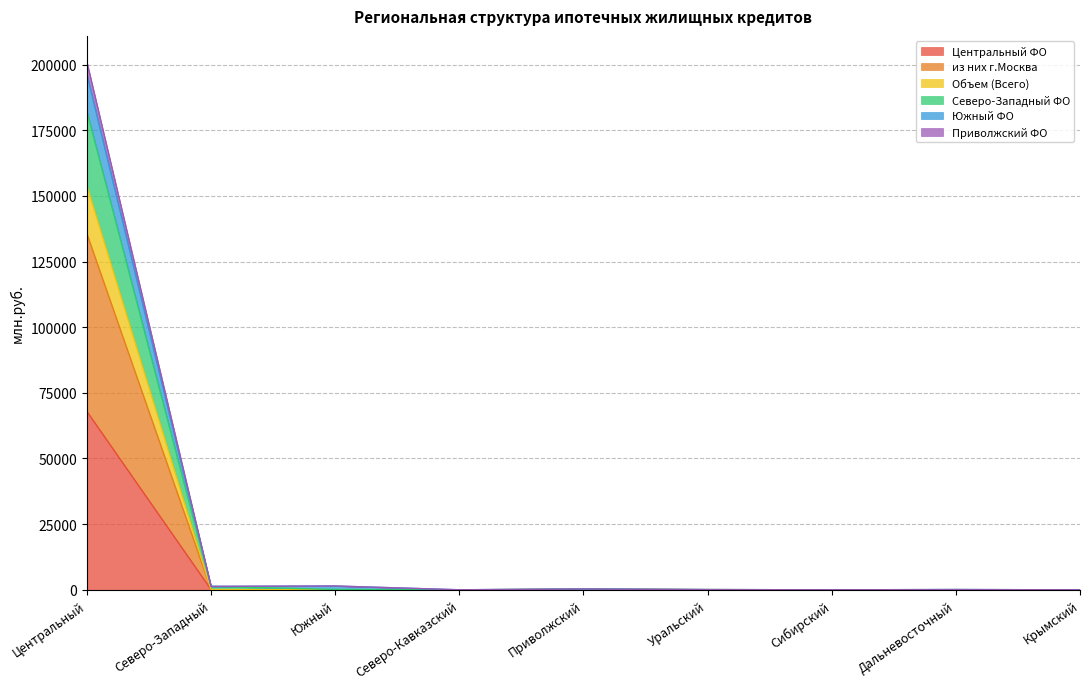

Between Северо-Западный and Приволжский, which series saw the biggest shift?

Северо-Западный ФО